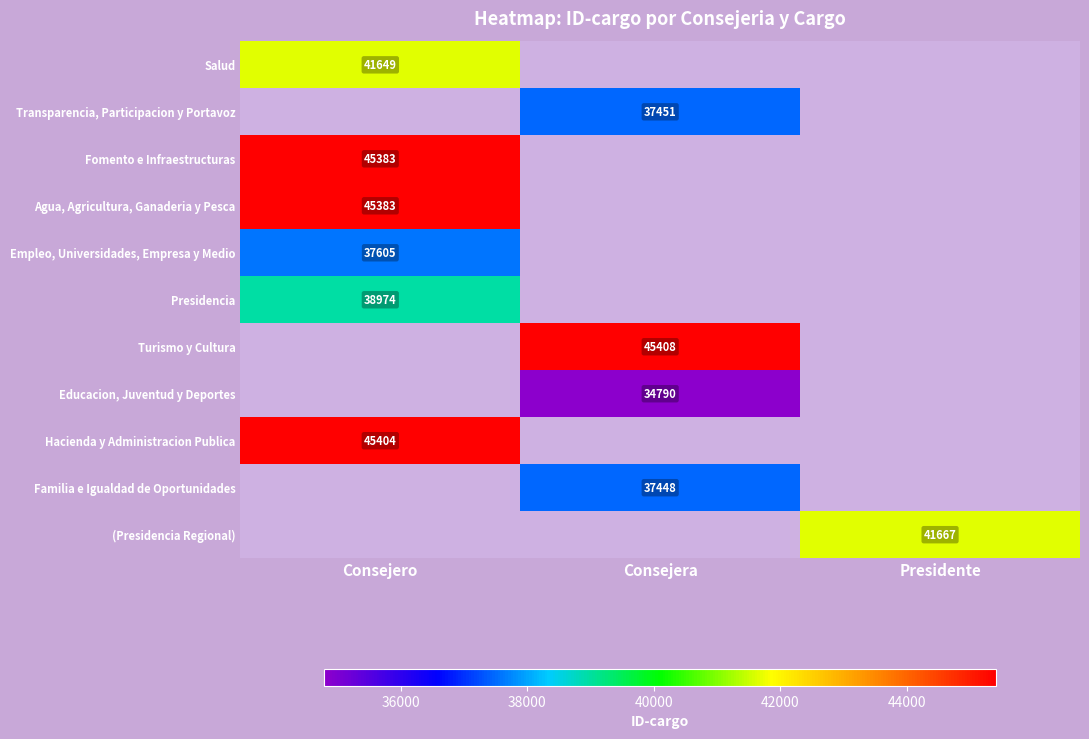

True or false: Hacienda y Administracion Publica has a value of 18289 at Consejero.

False